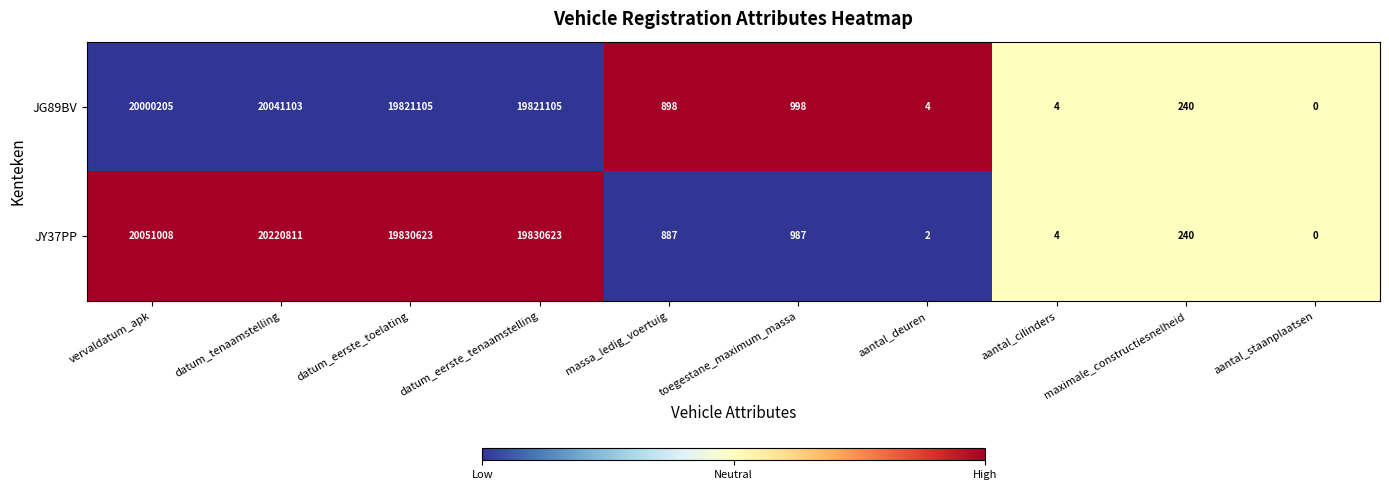

At which label does JG89BV first exceed 998?

vervaldatum_apk